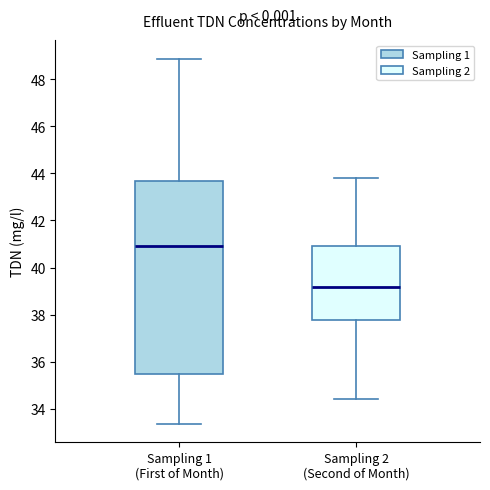

Comparing the boxes themselves (not the whiskers), which one is the tallest?

Sampling 1 (First of Month)